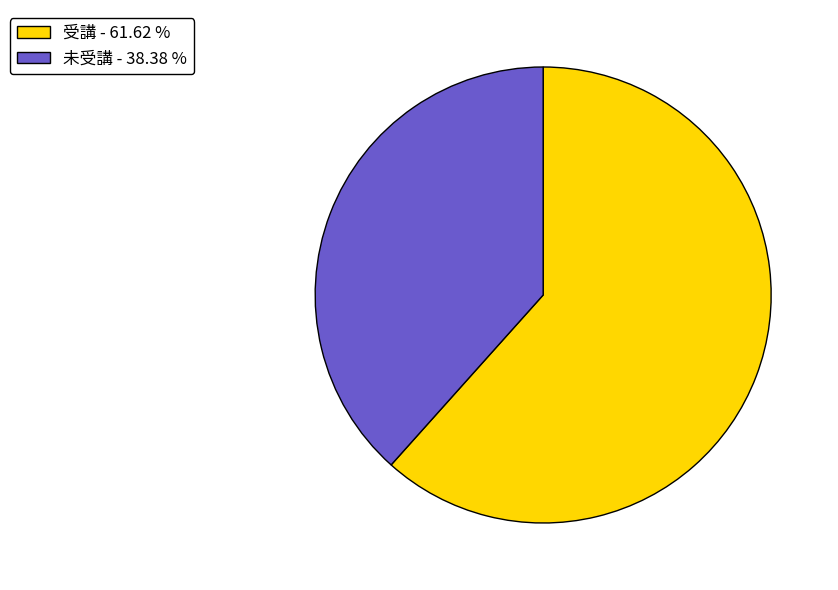

How many segments does this pie chart have?

2